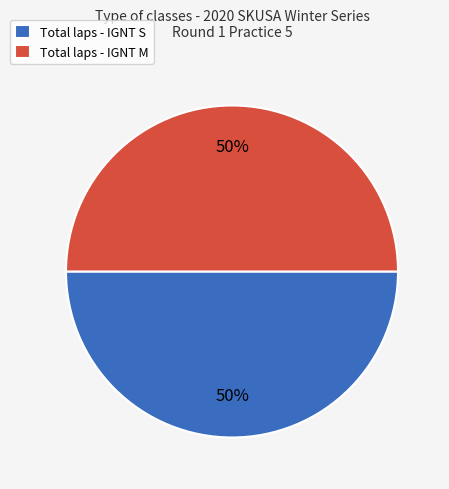

What percentage is the Total laps - IGNT M slice, to the nearest percent?

50%